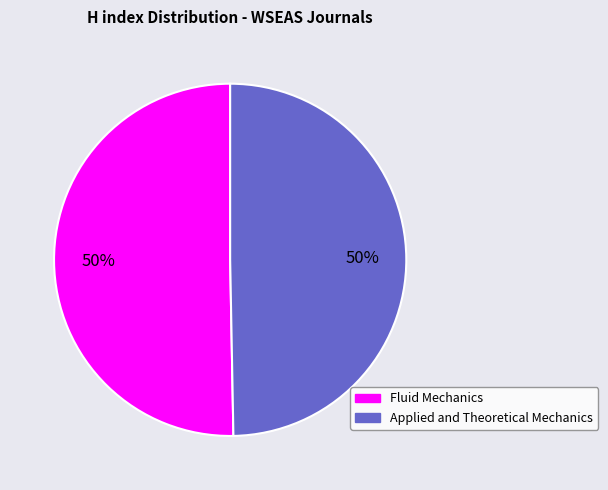

To the nearest percent, what is the average slice percentage?

50%